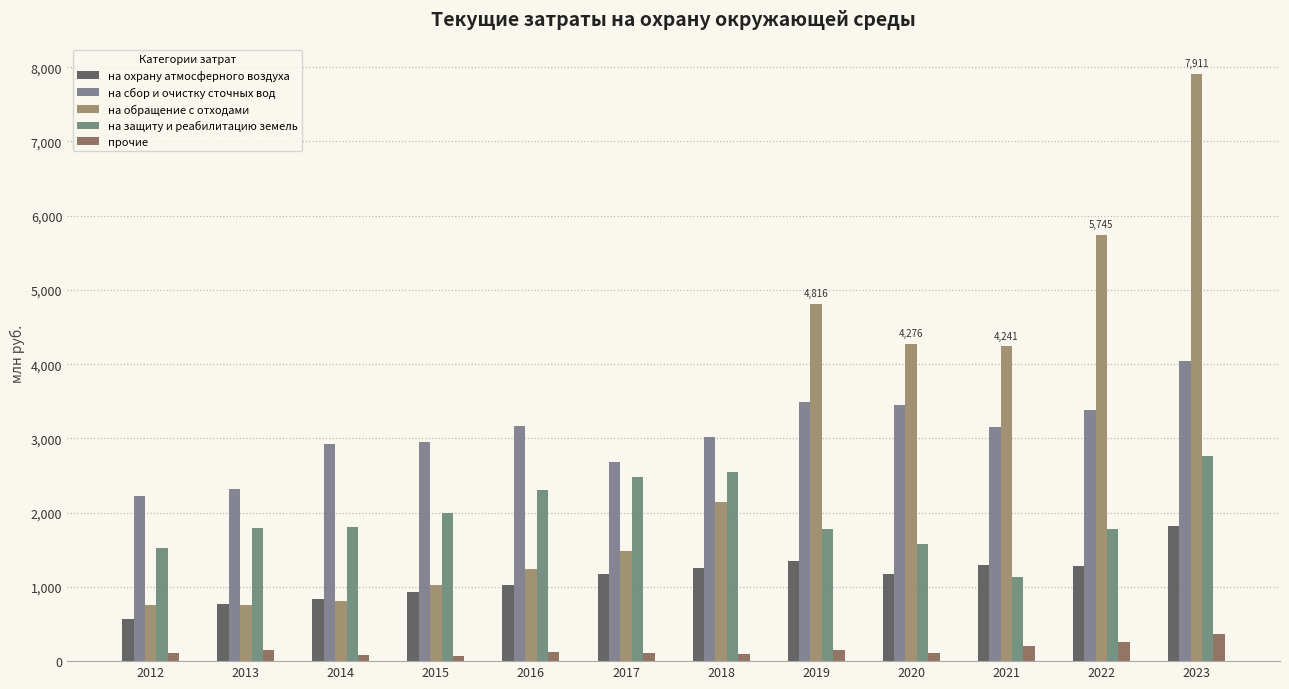

At how many categories does at least one series exceed 467?

12